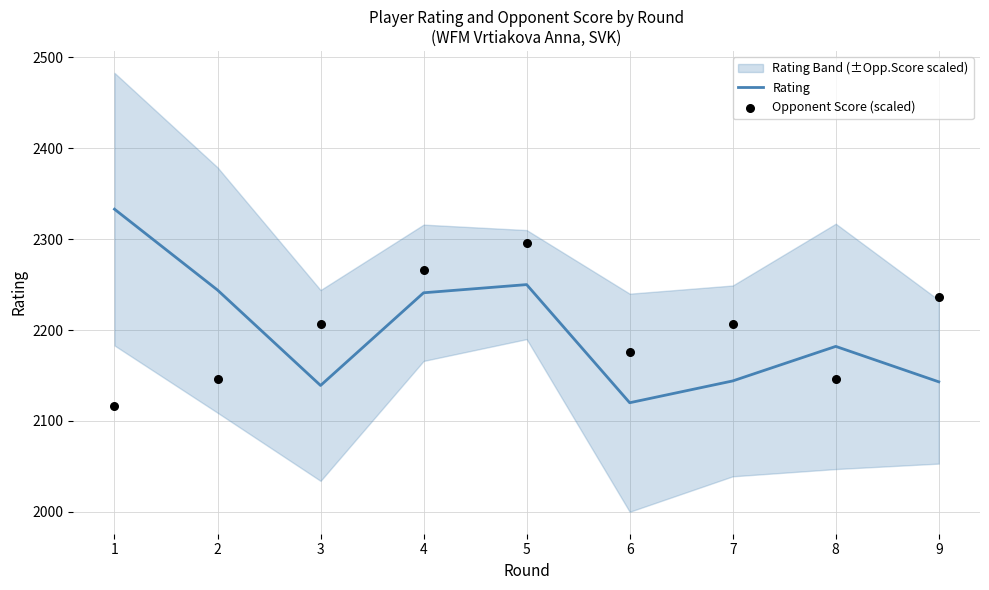

At how many categories does at least one series exceed 2317?

1